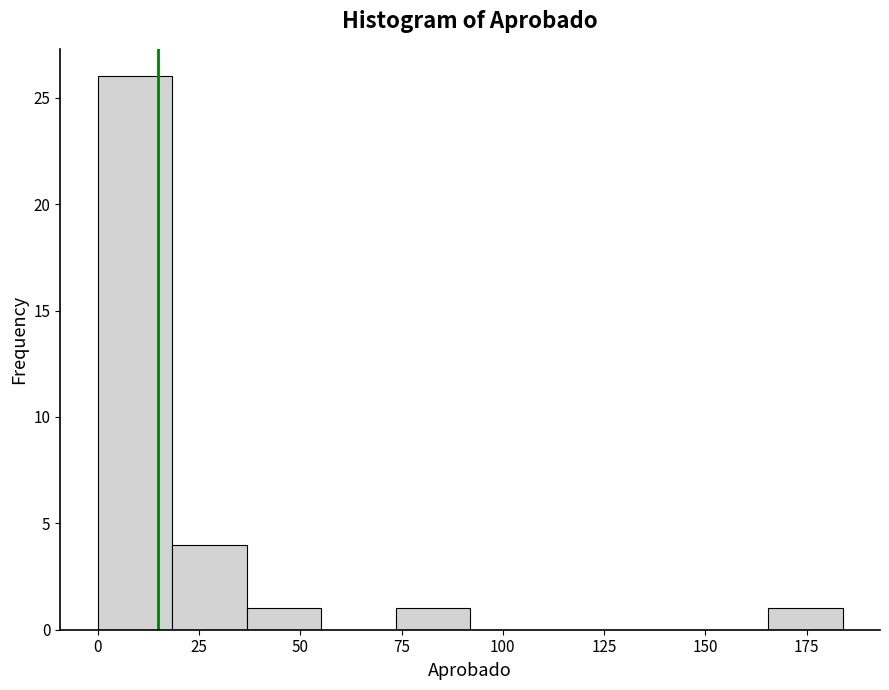

Read against the x-axis, roughly where is the centre of the tallest bar?

10